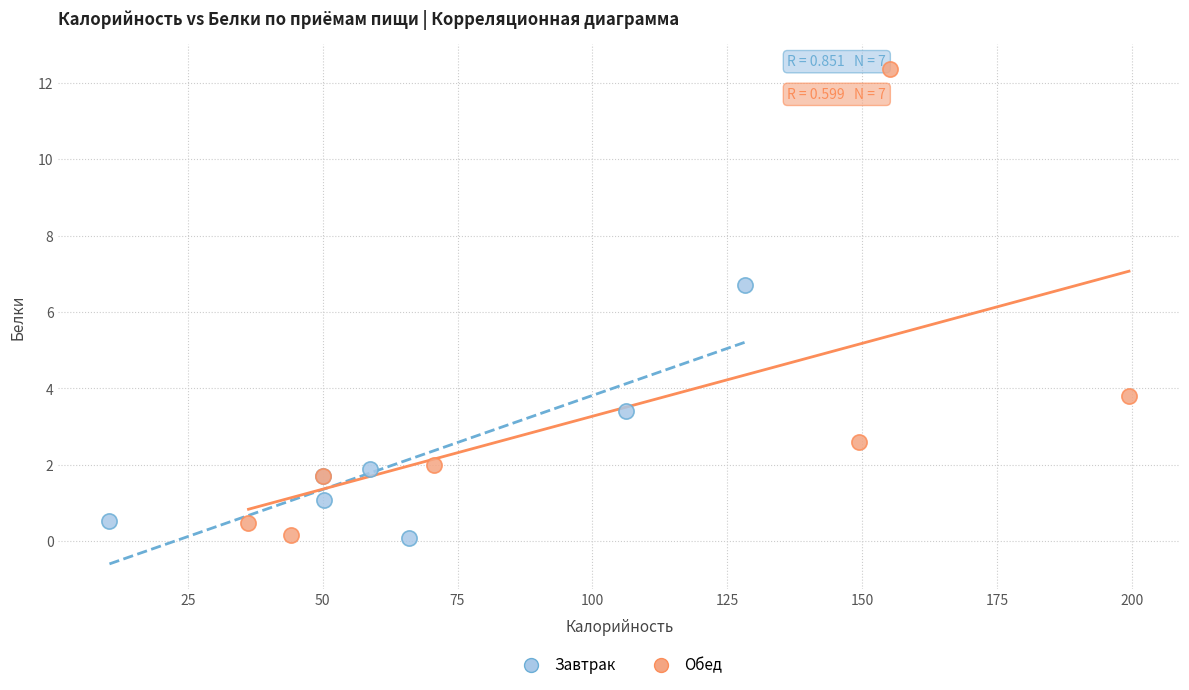

Which series has the widest spread of Y values?

Обед